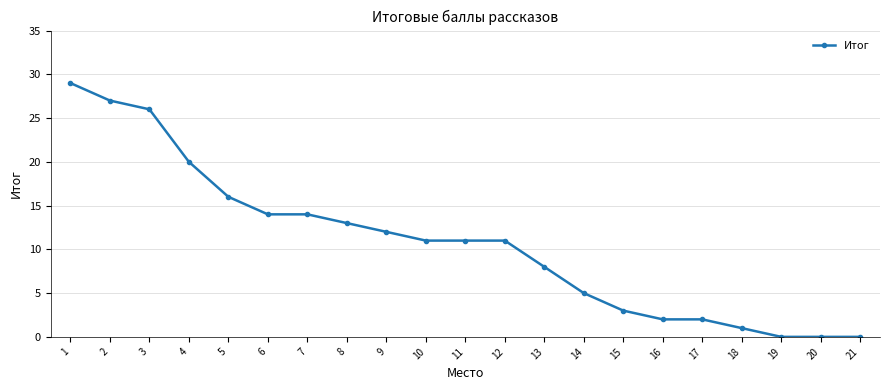

How many lines are shown in the chart?

1